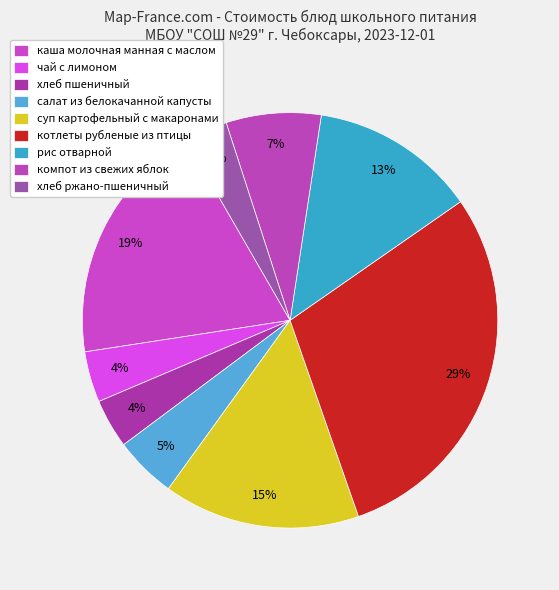

Is хлеб ржано-пшеничный the majority of the pie?

No